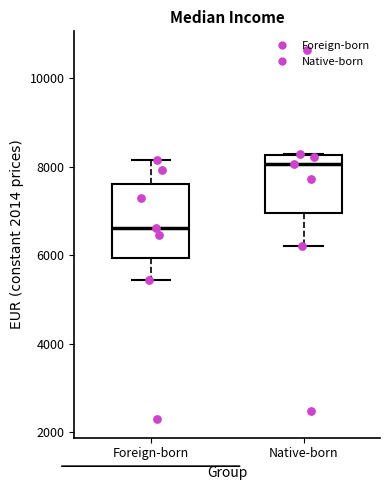

Reading left to right, read every box against the y-axis: the position of its median line, the range the box covers, and the ends of its whiskers. The values are not printed on the chart, so give them approximately, as read against the axis.

Foreign-born: median 6600, box 6000 to 7600, whiskers 5400 to 8200
Native-born: median 8000, box 7000 to 8200, whiskers 6200 to 8200